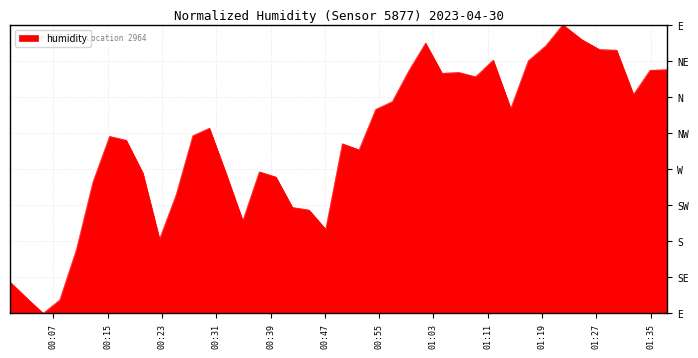

Is this an area chart (filled region under the line)?

Yes